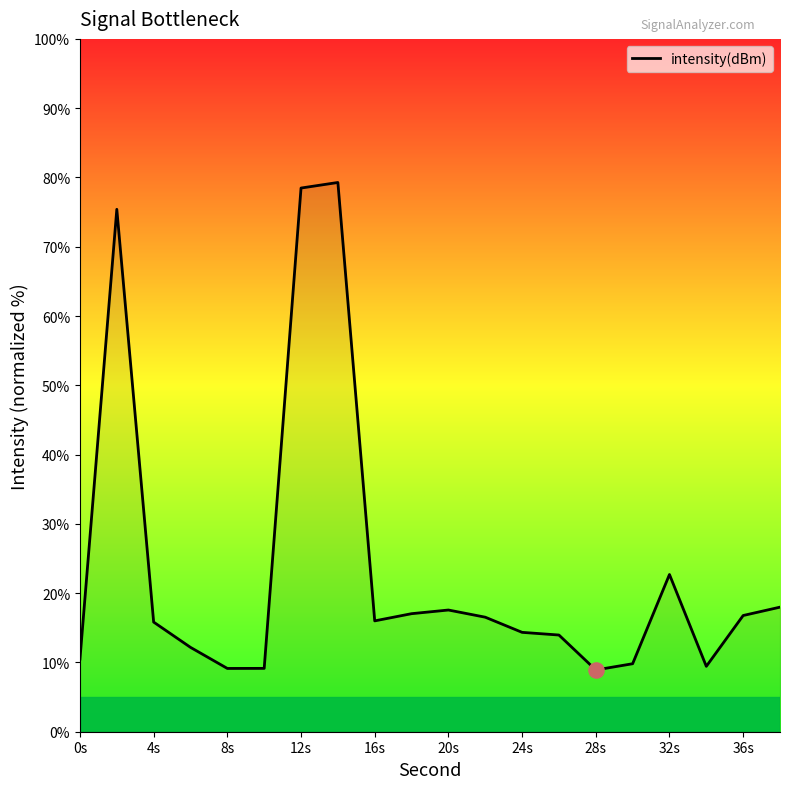

What is the difference between the maximum and minimum values?

70.4